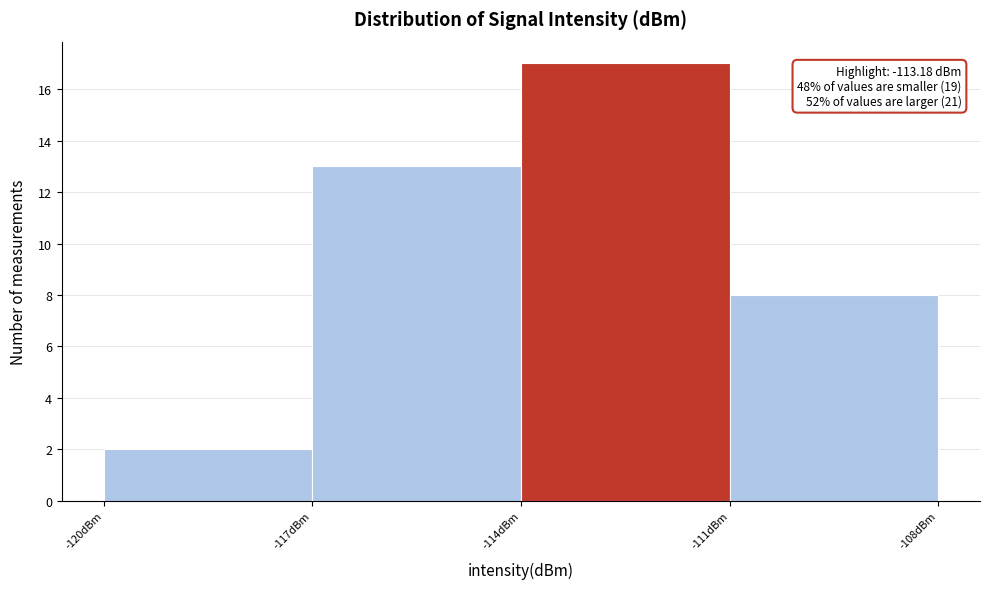

Which range on the x-axis has the tallest bar?

-114 to -111